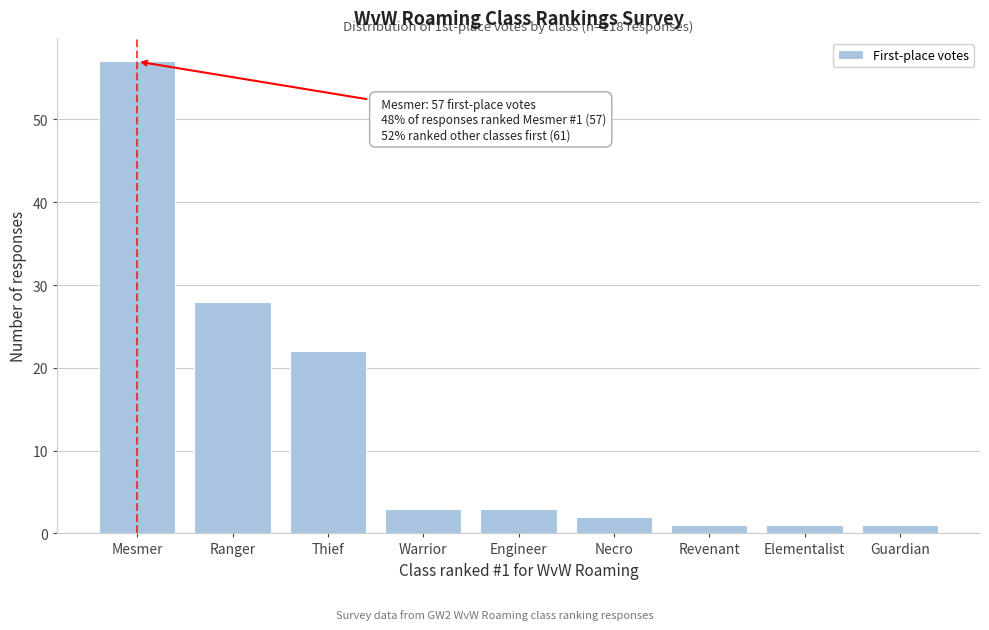

Reading left to right, list all the values displayed in this chart.

57	28	22	3	3	2	1	1	1